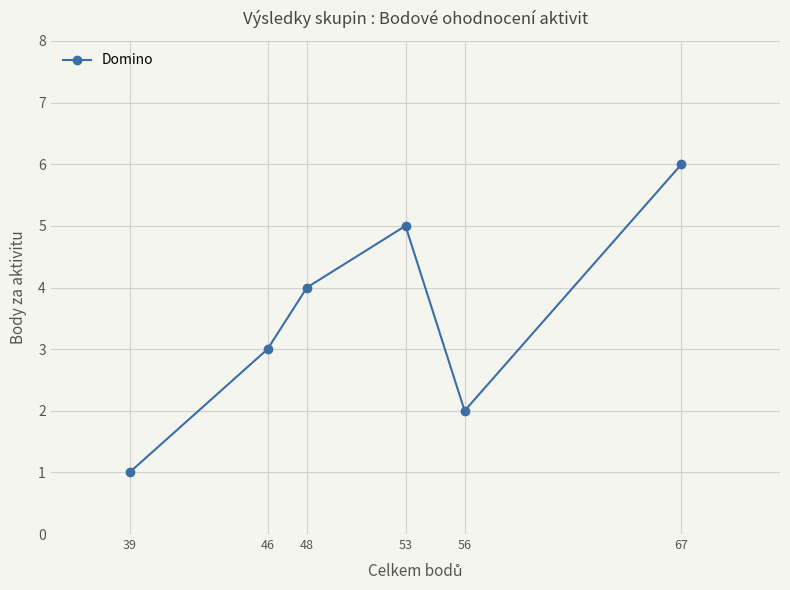

What is the average value?

4